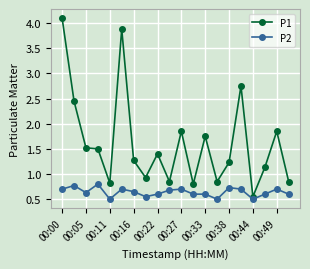

How many P2 values are between 0 and 1?

20